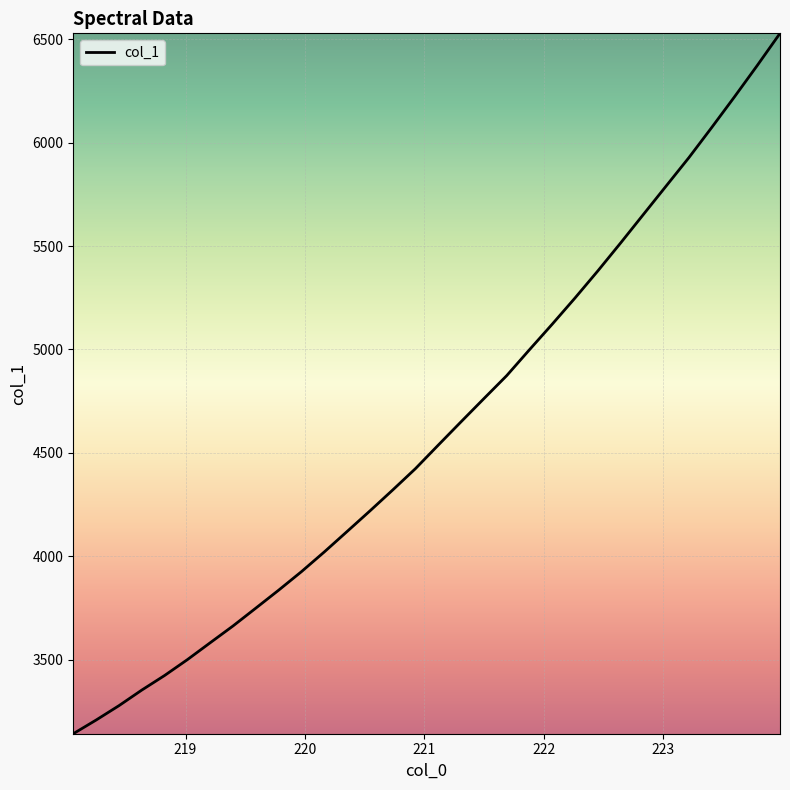

What is the difference between the maximum and second lowest values?

3321.7